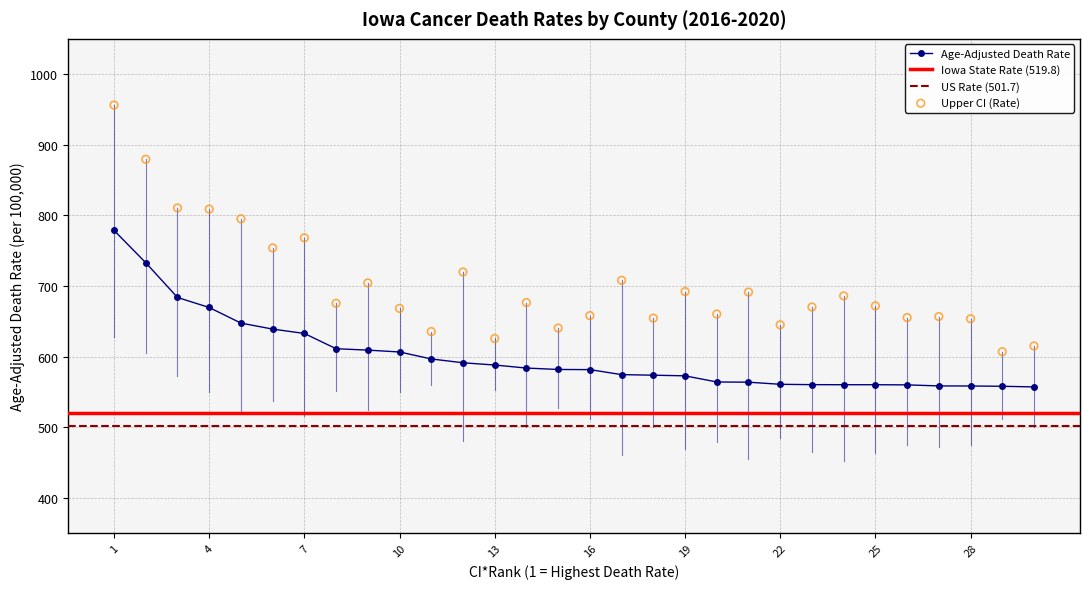

Which series has the largest total across all categories?

Upper CI (Rate)